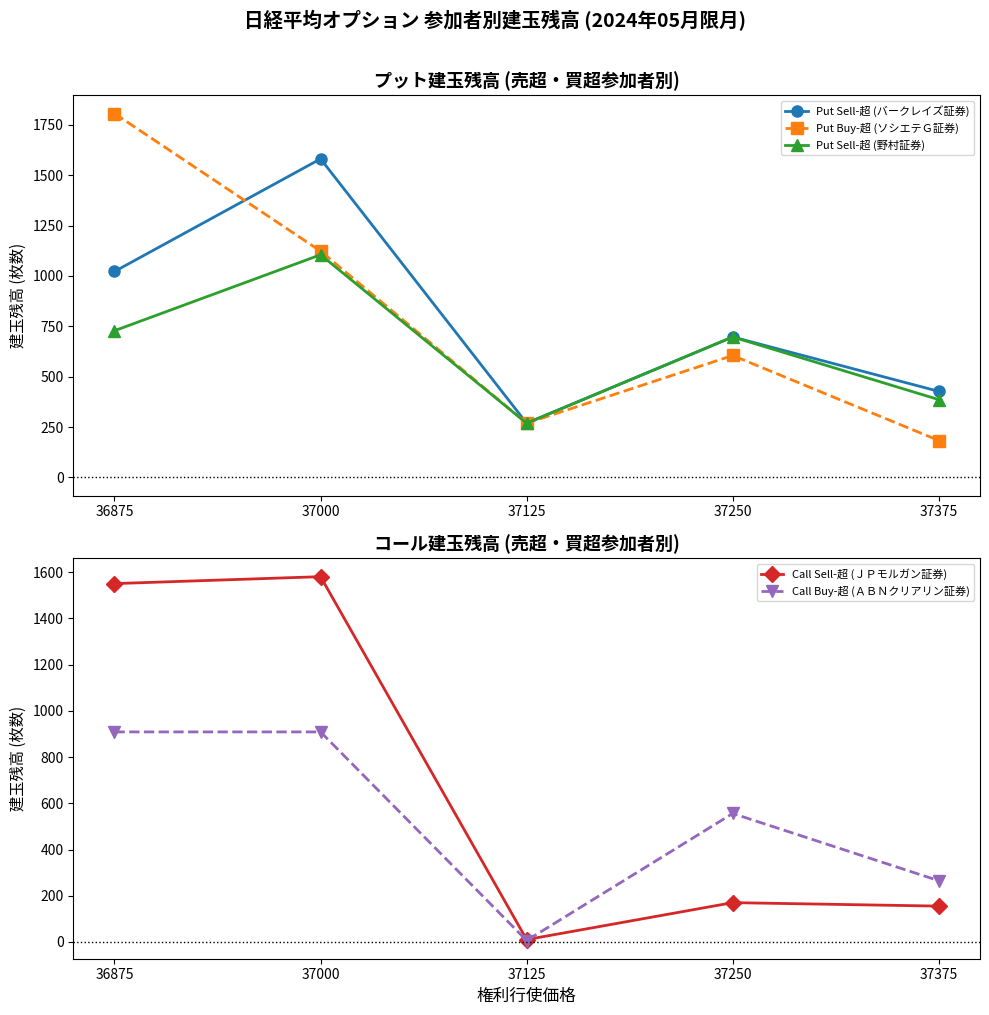

True or false: Put Sell-超 (バークレイズ証券) and Call Buy-超 (ＡＢＮクリアリン証券) intersect in this chart.

False